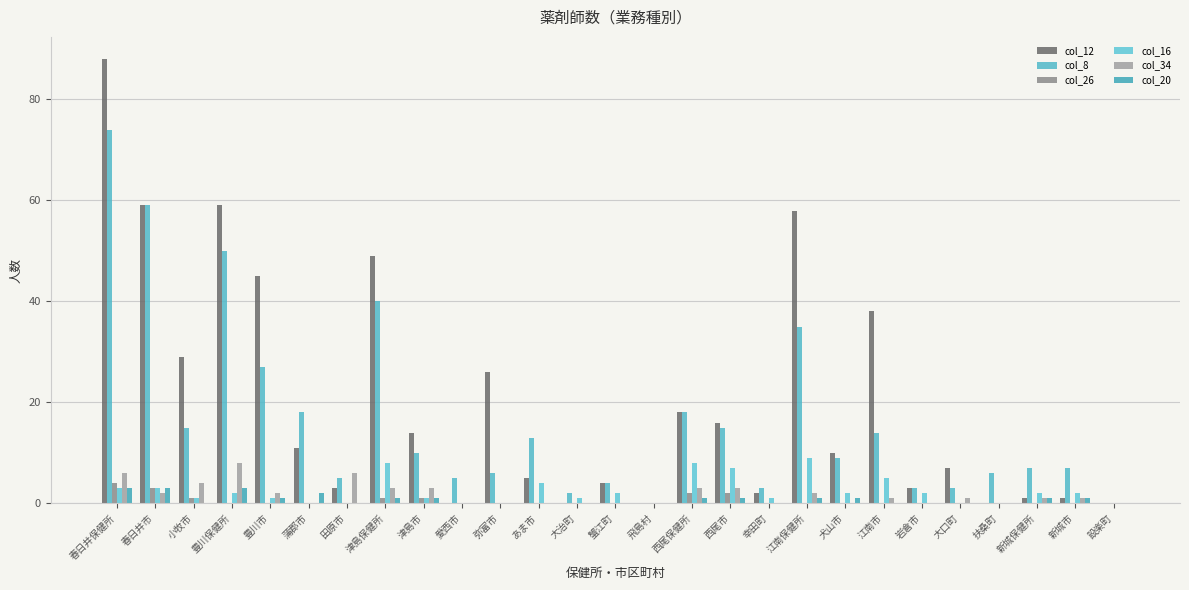

Does the chart contain stacked bars?

No